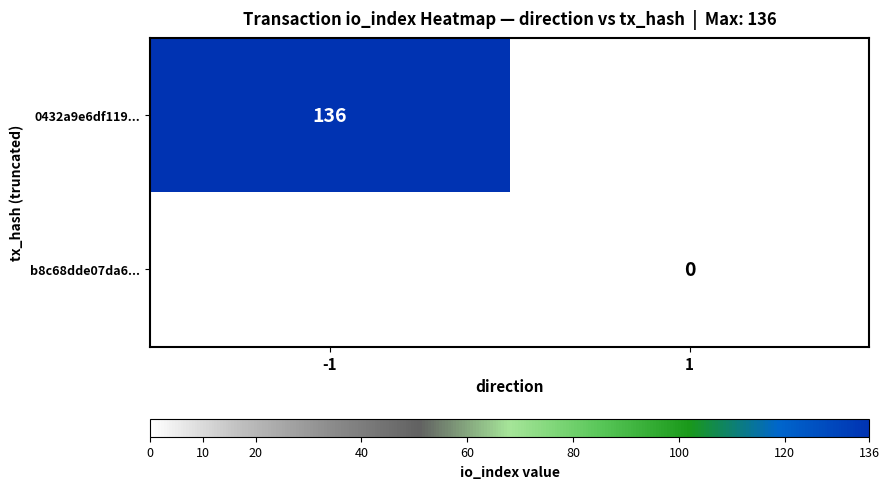

What is the greatest value displayed?

136.0